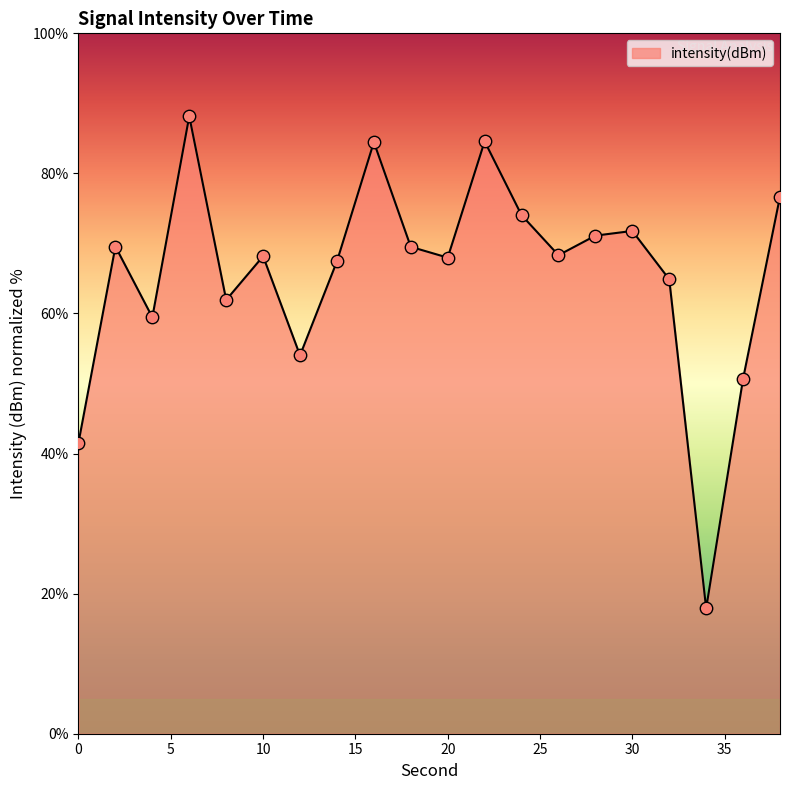

What is the greatest value displayed?

88.2